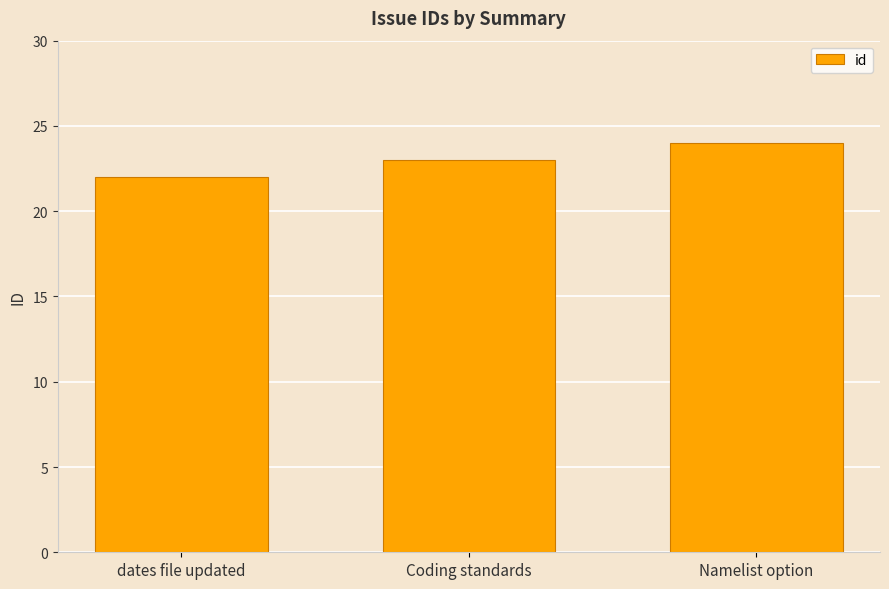

What position from the right is Coding standards?

2